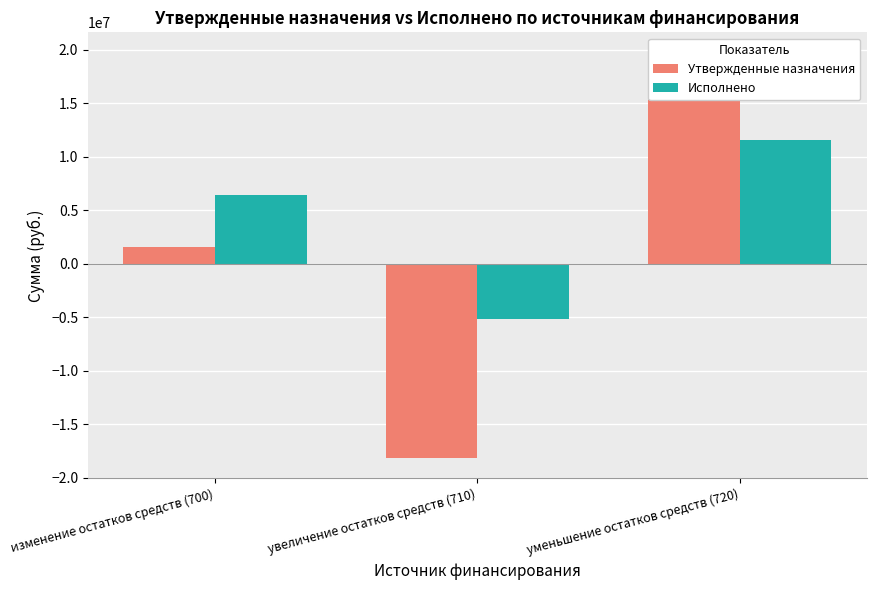

Are the bars horizontal?

No